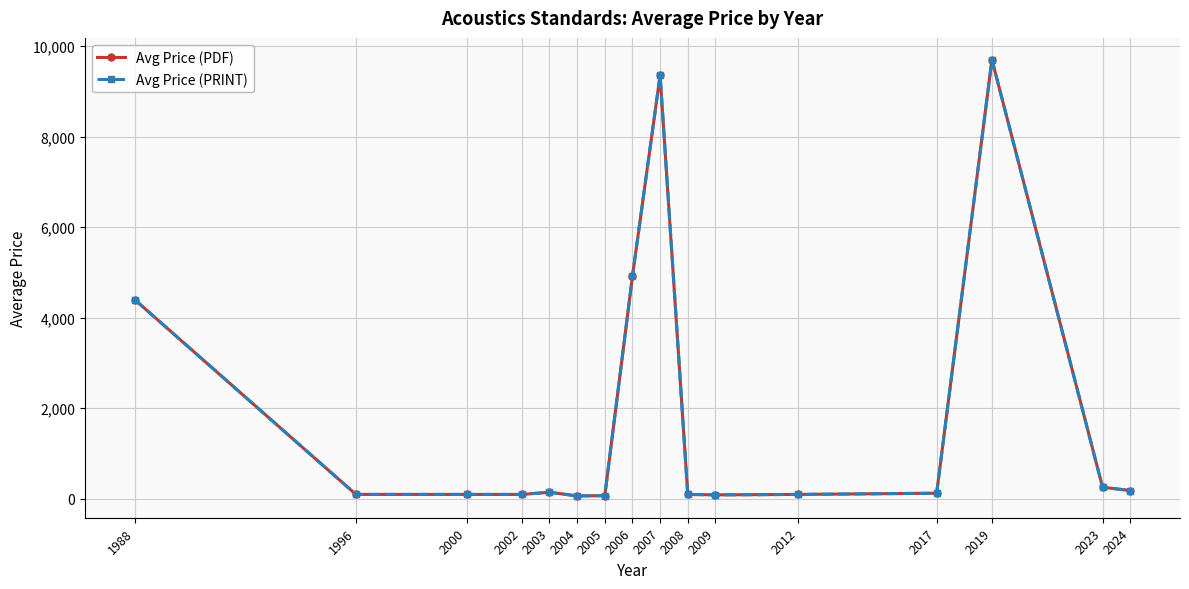

Does the chart have visible grid lines?

Yes